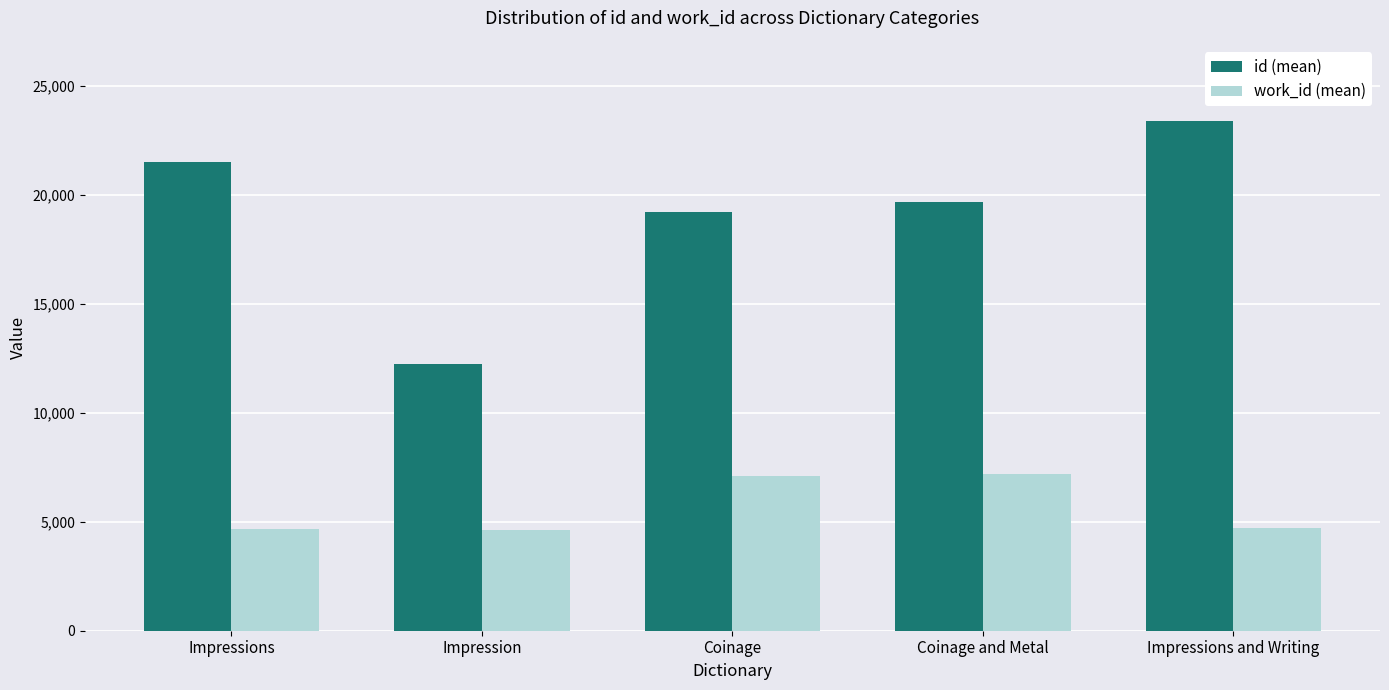

What is the sum of all id (mean) values?

95982